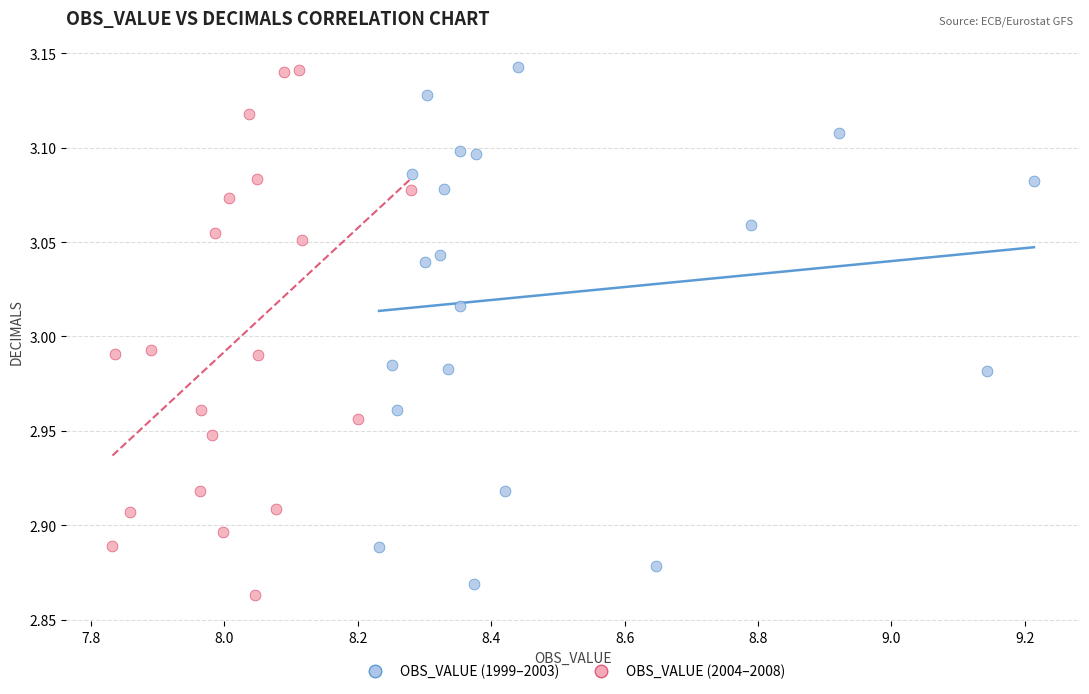

What are all the series names shown in the legend?

OBS_VALUE (1999–2003), OBS_VALUE (2004–2008)